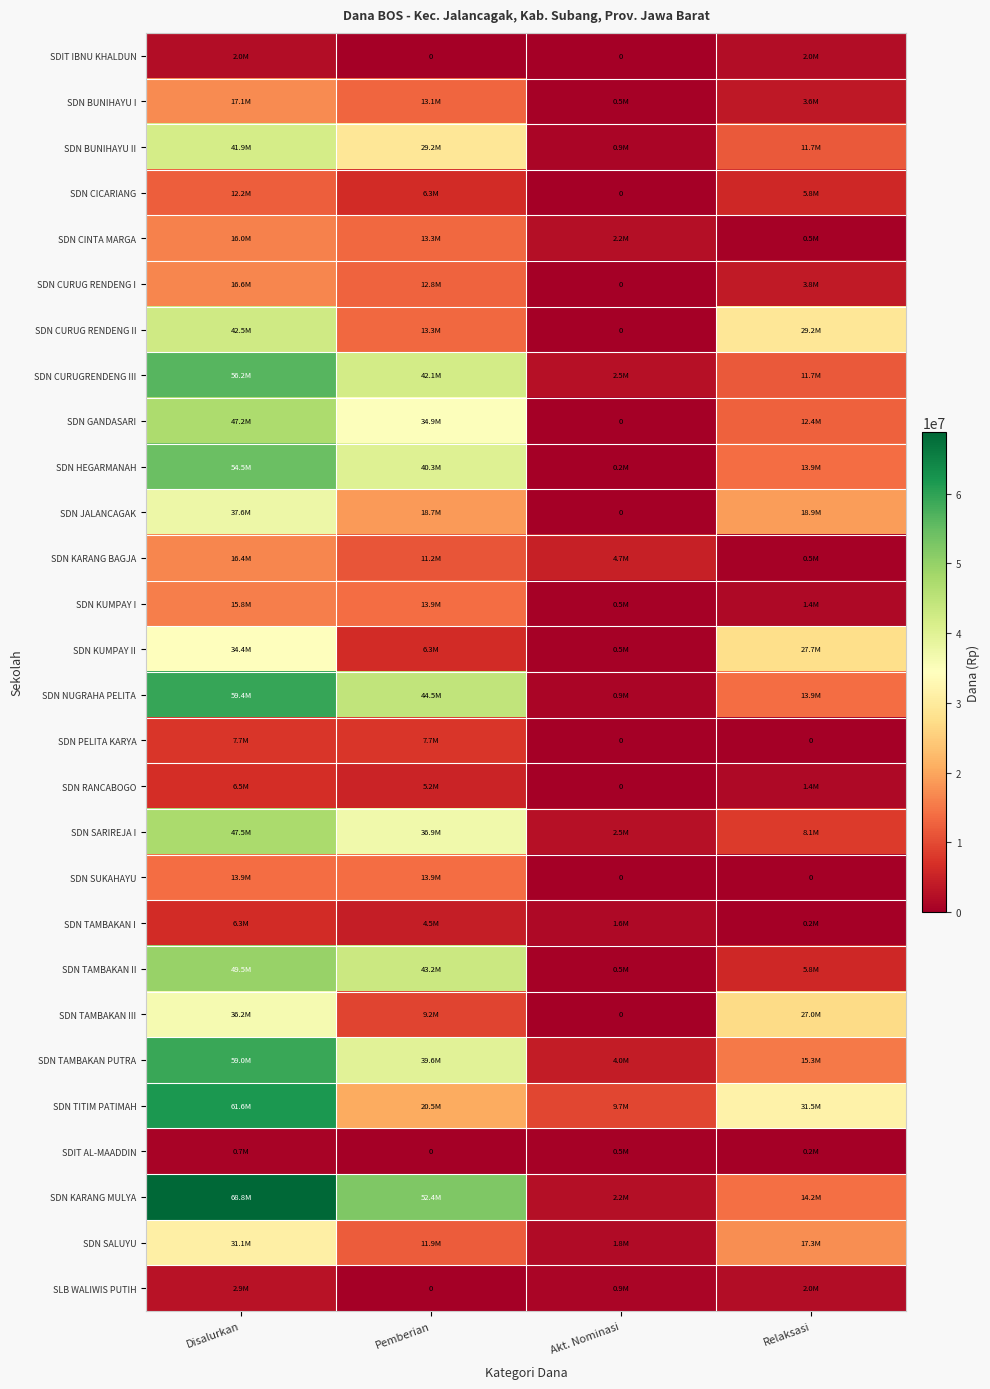

The SDN RANCABOGO series shows 5175000 at Pemberian. True or false?

True